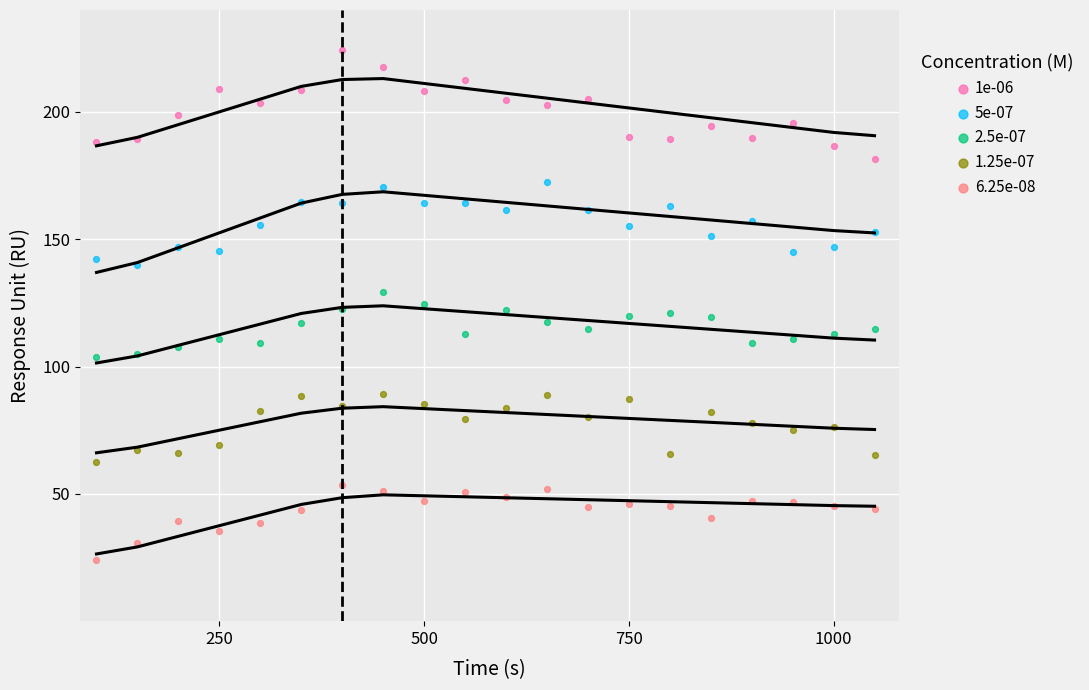

Which series reaches the minimum Y coordinate?

6.25e-08